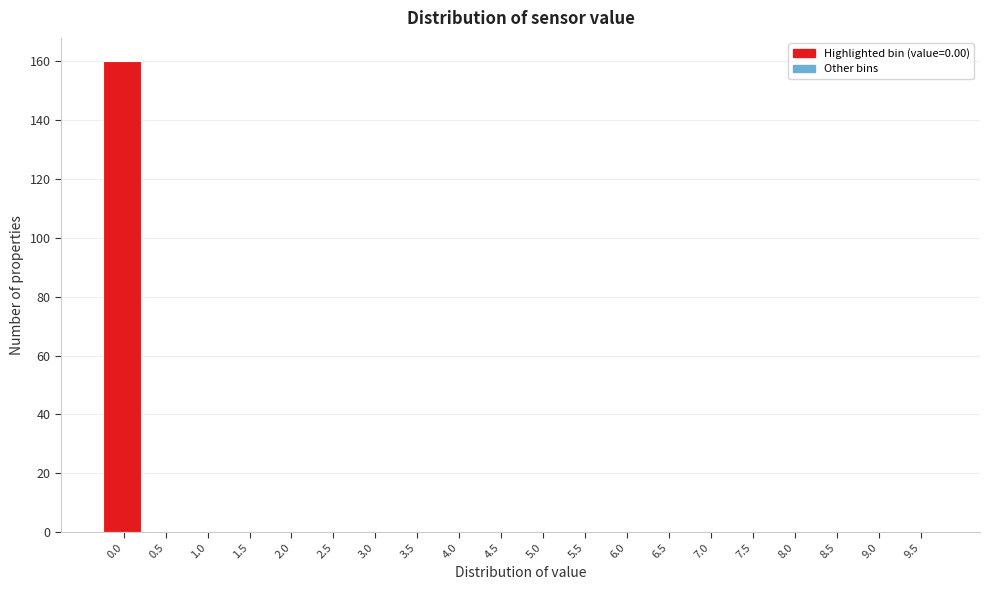

Reading right to left, list all the values displayed in this chart.

9.5=0	9.0=0	8.5=0	8.0=0	7.5=0	7.0=0	6.5=0	6.0=0	5.5=0	5.0=0	4.5=0	4.0=0	3.5=0	3.0=0	2.5=0	2.0=0	1.5=0	1.0=0	0.5=0	0.0=160